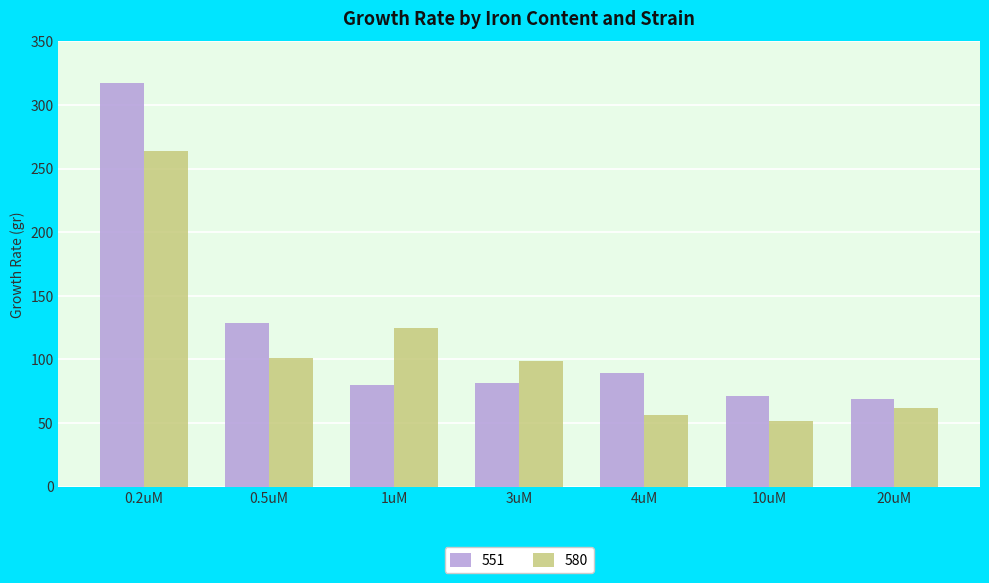

Does the chart contain stacked bars?

No